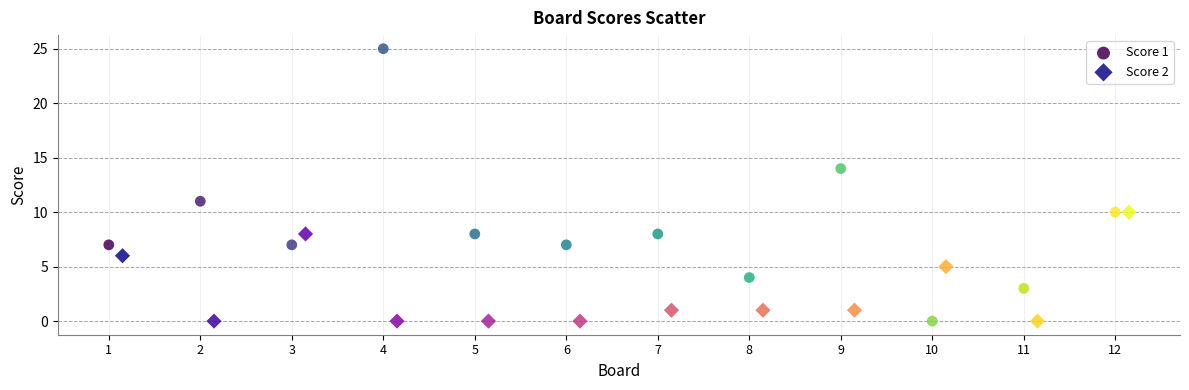

Which series has the widest spread of Y values?

Score 1